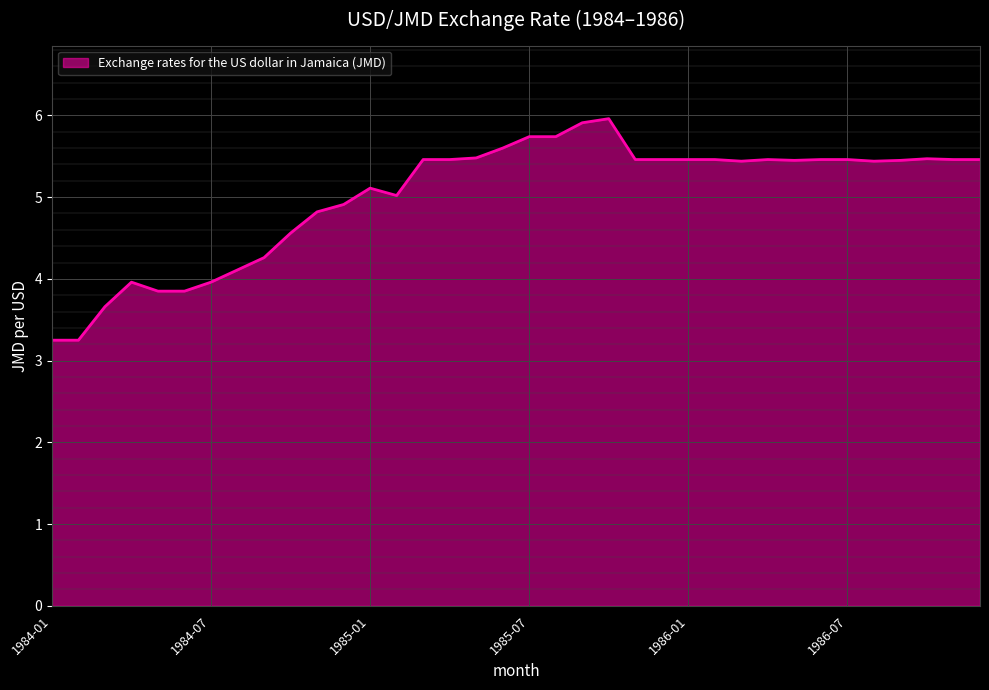

What is the maximum value shown in the chart?

6.0